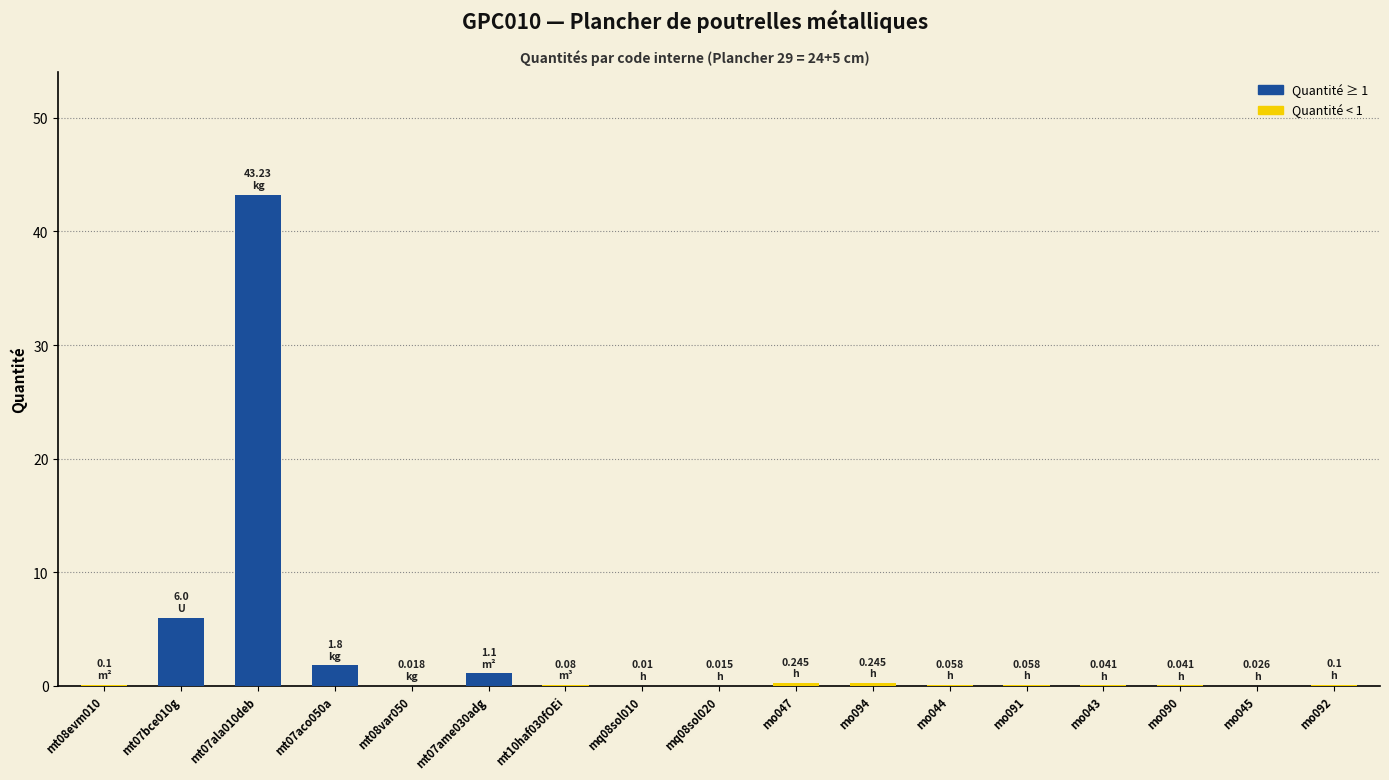

Are the bars grouped side by side (vs. stacked)?

No